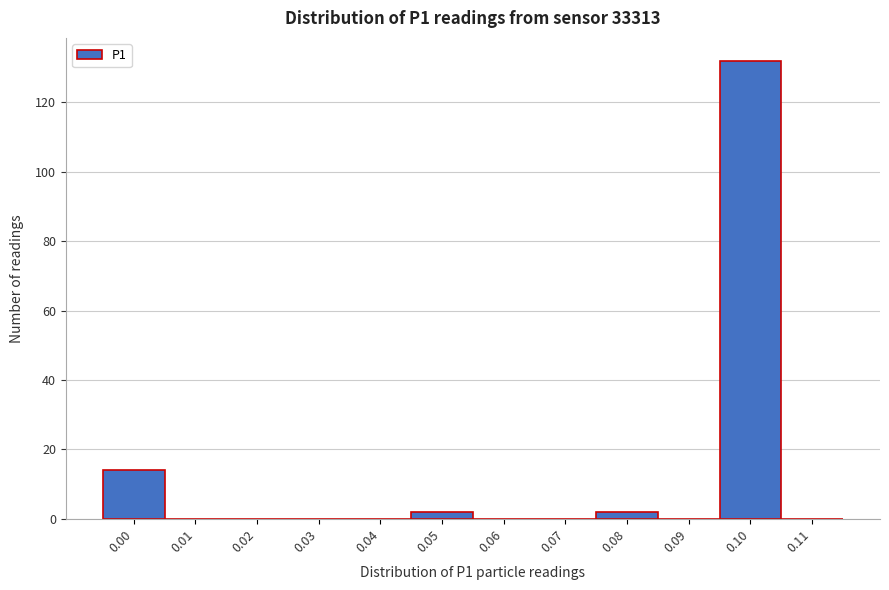

Reading right to left, transcribe all the data shown in this chart.

0.11=0	0.10=132	0.09=0	0.08=2	0.07=0	0.06=0	0.05=2	0.04=0	0.03=0	0.02=0	0.01=0	0.00=14